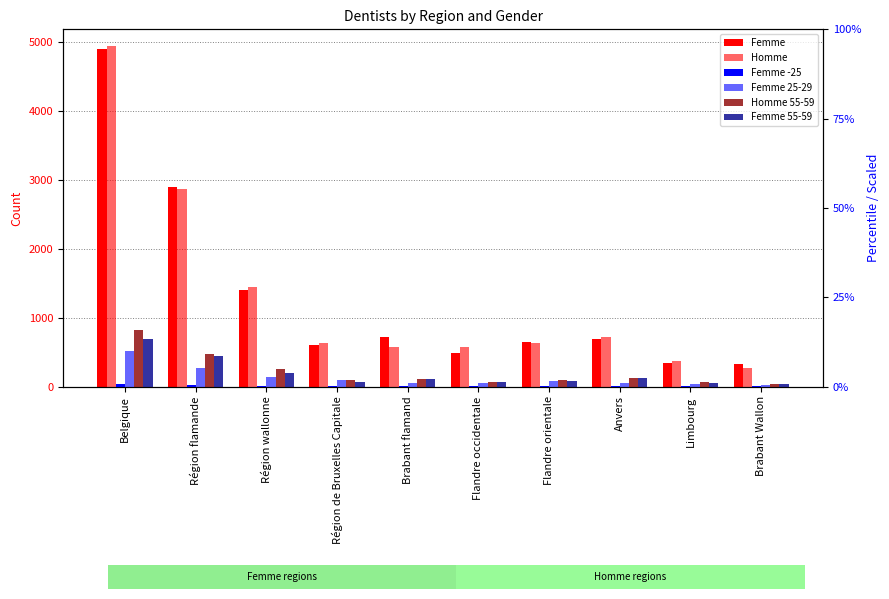

Is the value of Femme 55-59 at Brabant flamand greater than the value of Femme 25-29 at Flandre orientale?

Yes